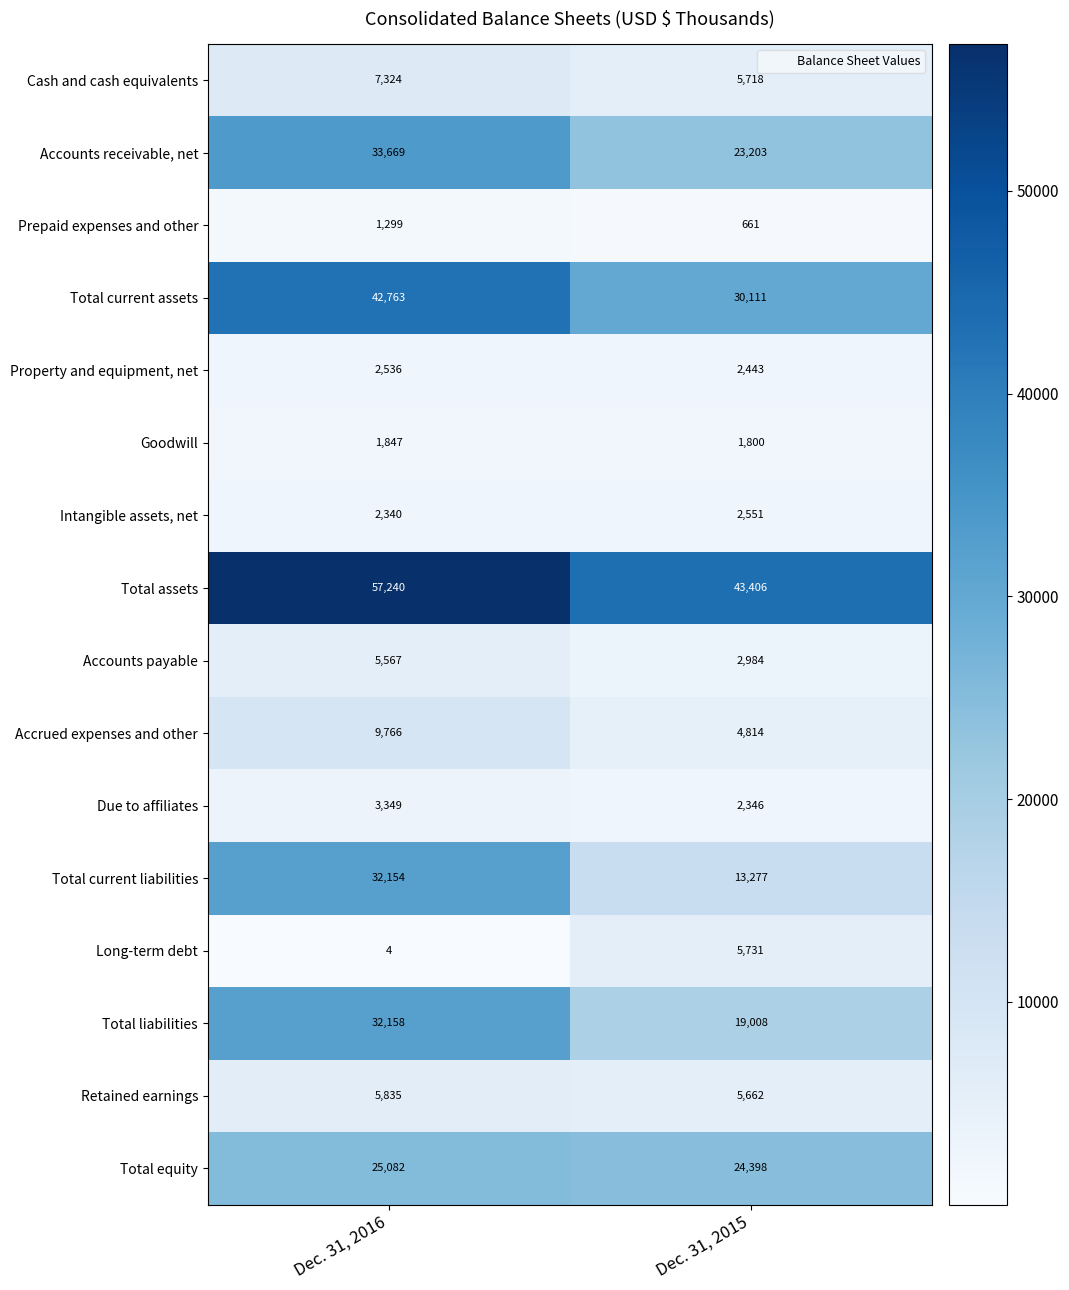

The value of Total current liabilities at Dec. 31, 2016 is 32154. True or false?

True